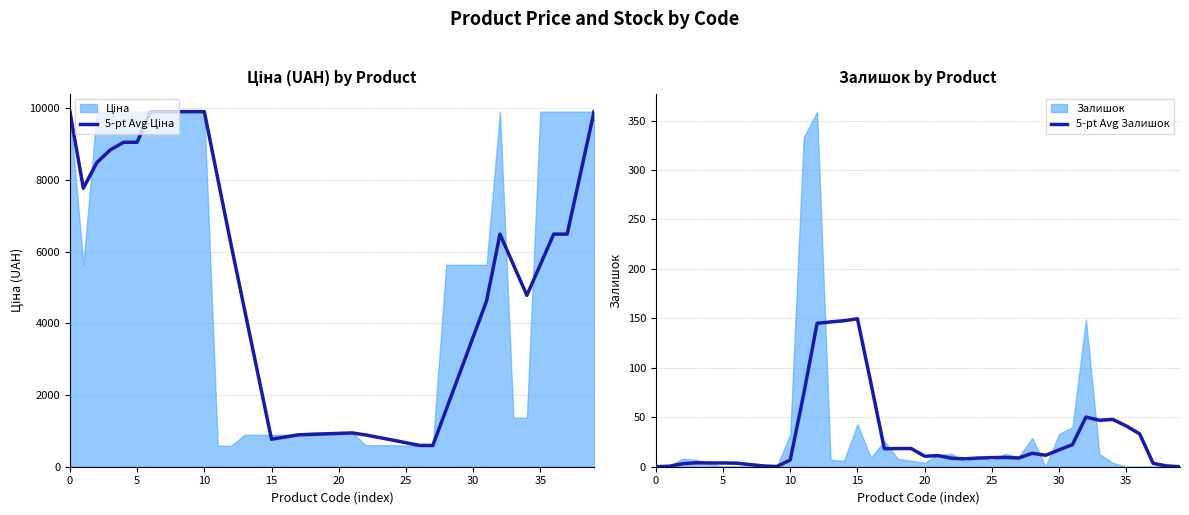

True or false: 5-pt Avg Залишок has a value of 4.4 at 10.

False